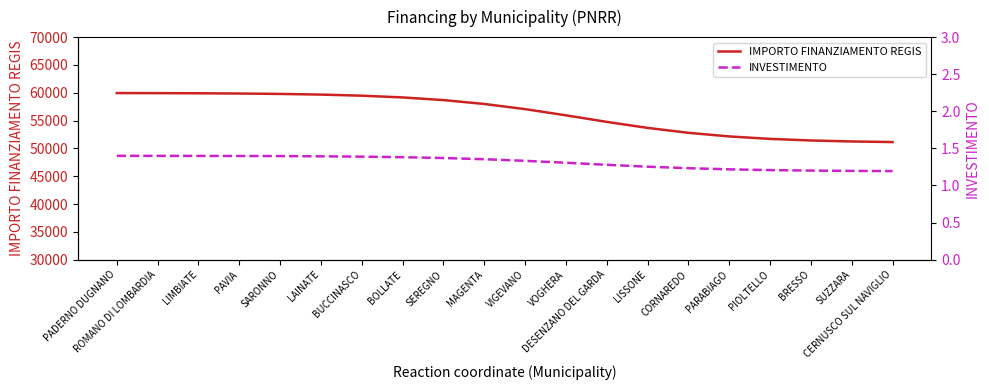

Rank the series by their maximum value, from lowest to highest.

INVESTIMENTO, IMPORTO FINANZIAMENTO REGIS